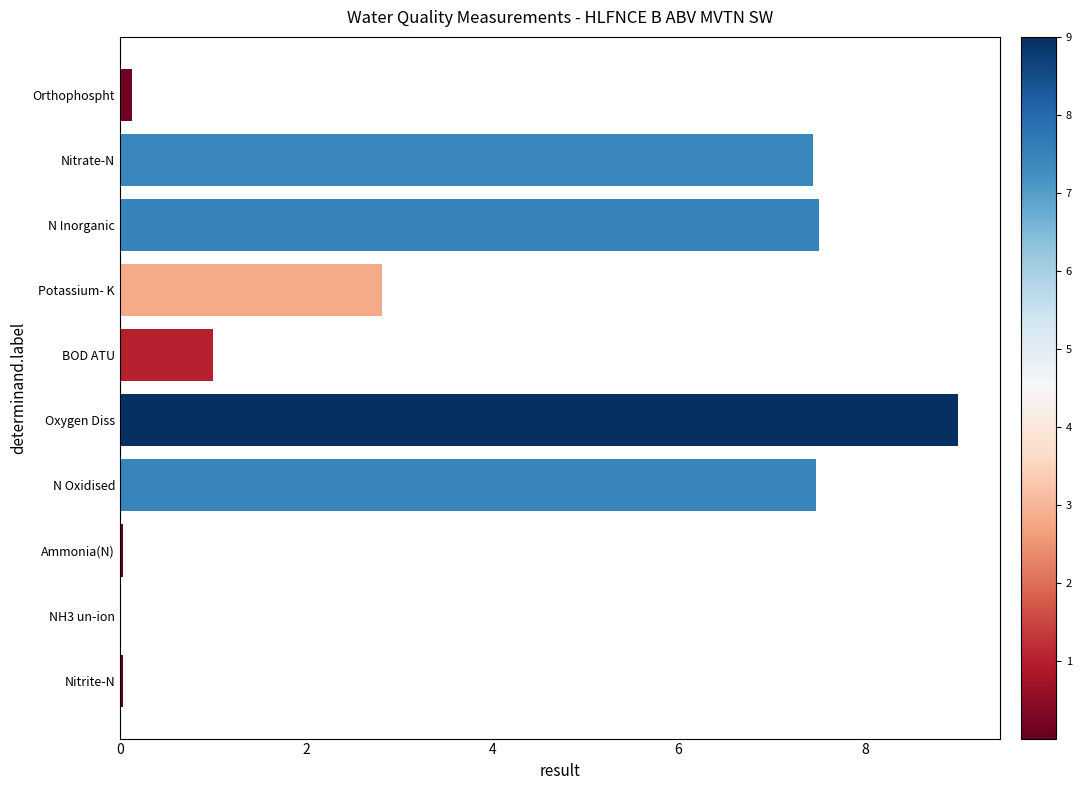

What is the sum of all values?

35.4